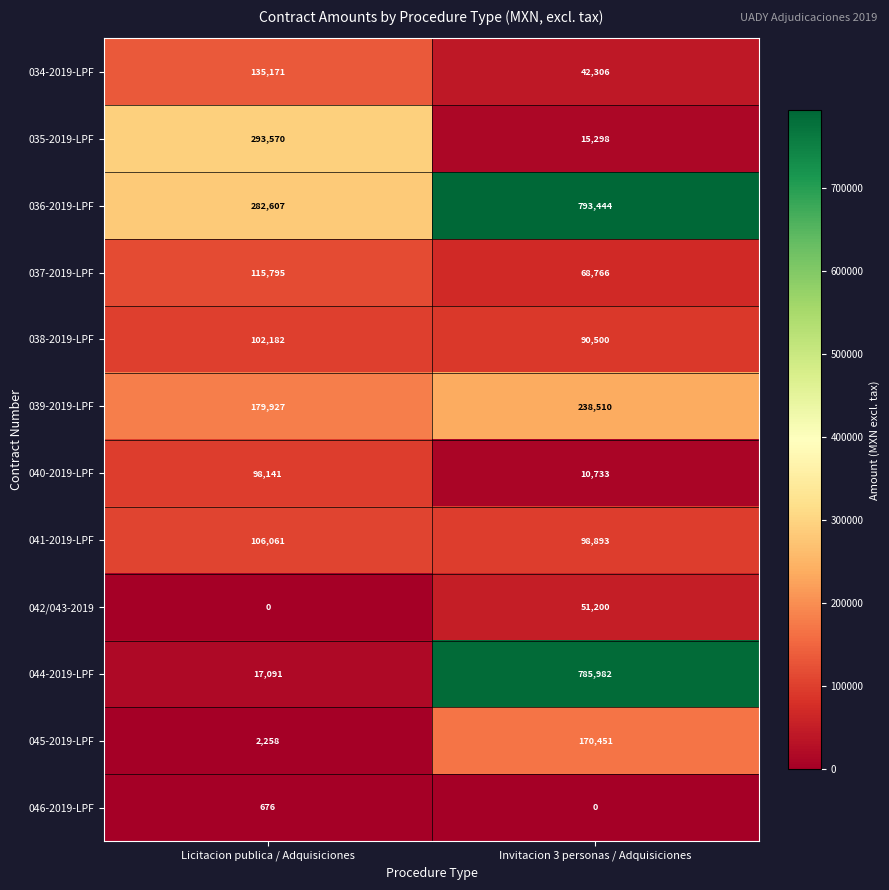

Which category has the highest value across all series?

Invitacion 3 personas / Adquisiciones